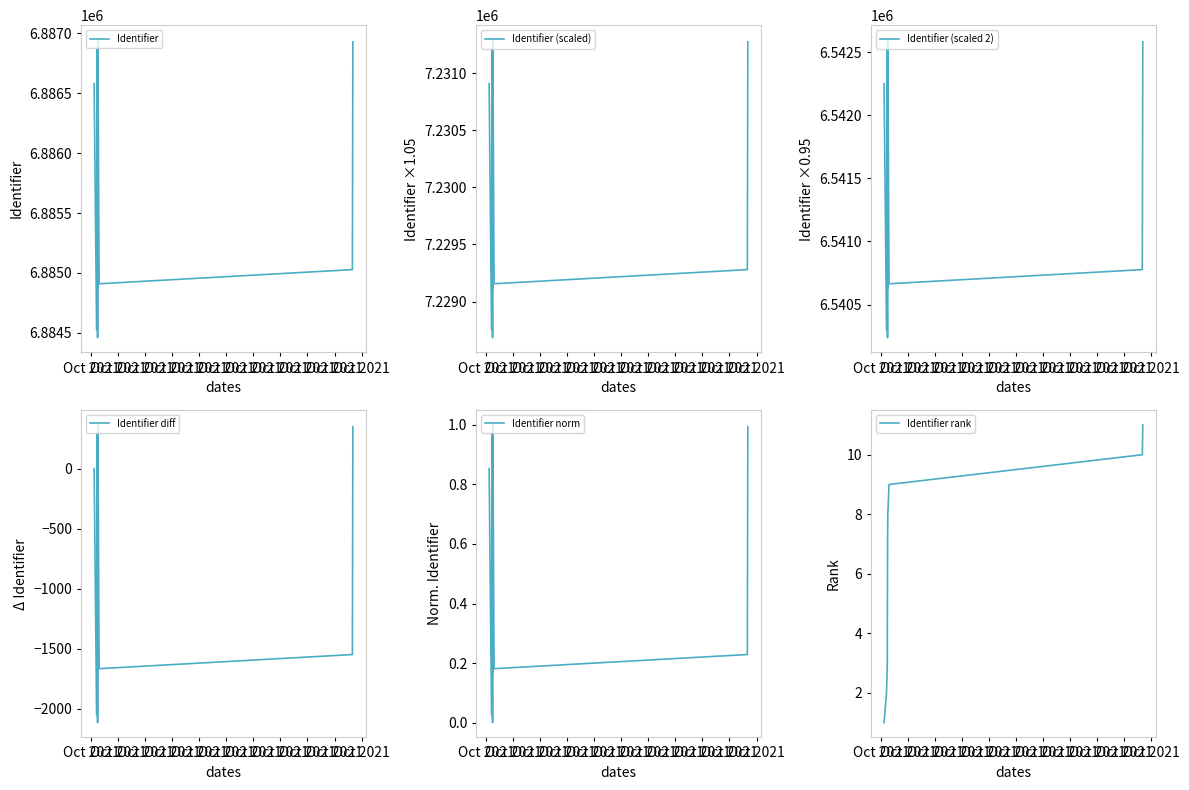

At how many categories does at least one series exceed 1518431?

11